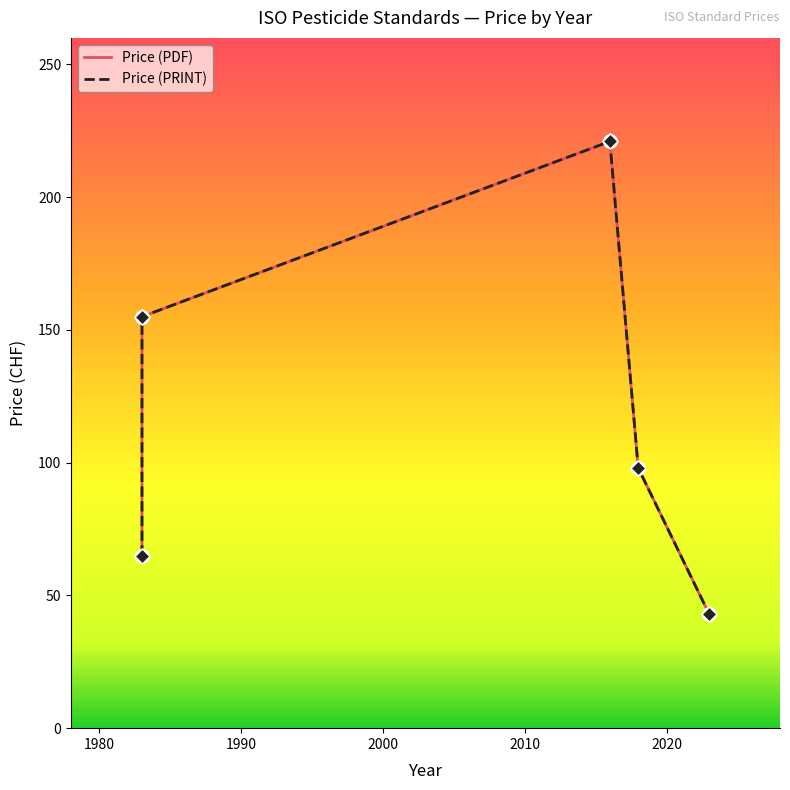

Which series contains the highest Y value?

Price (PDF)